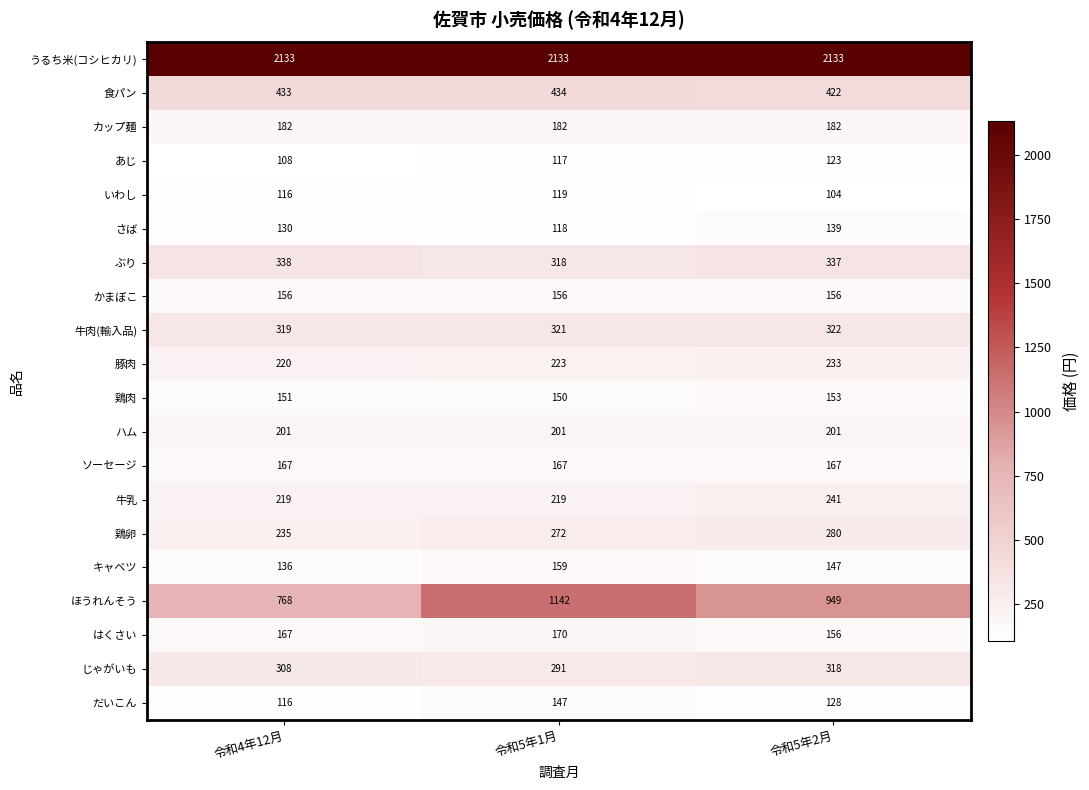

What is the sum of all いわし values?

339